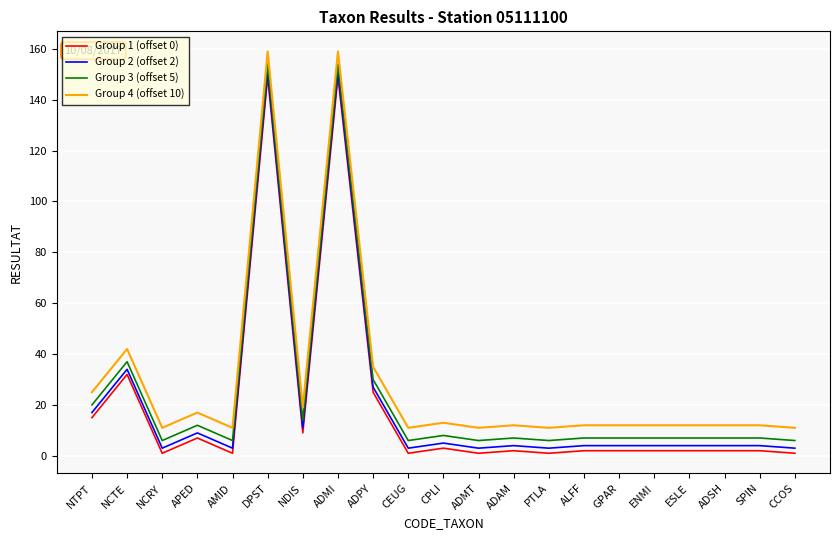

What is the difference between the highest and lowest values at ADPY?

10